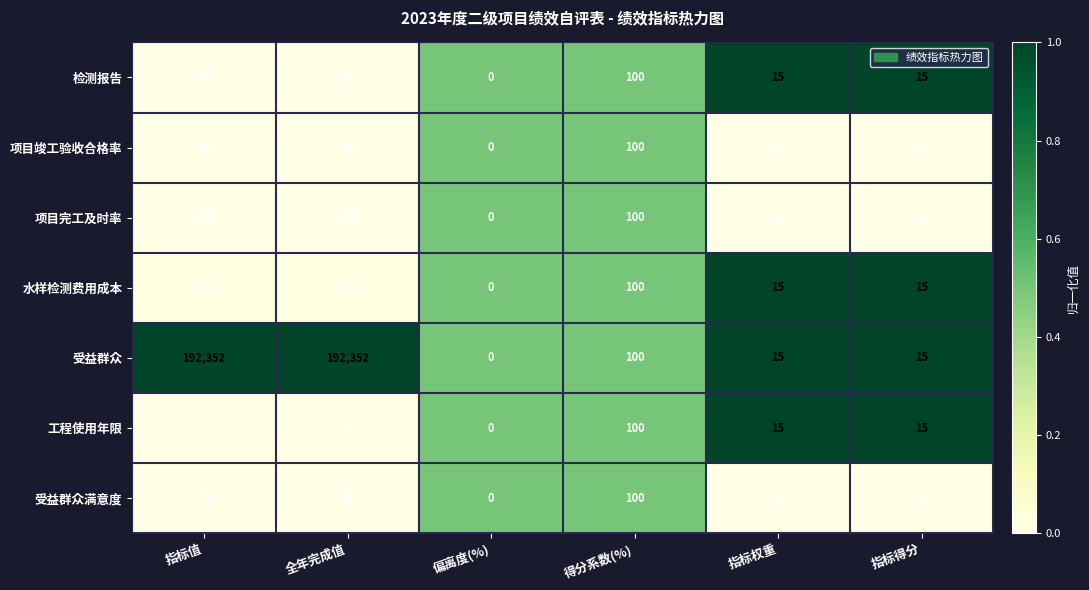

Which series has the largest total across all categories?

受益群众